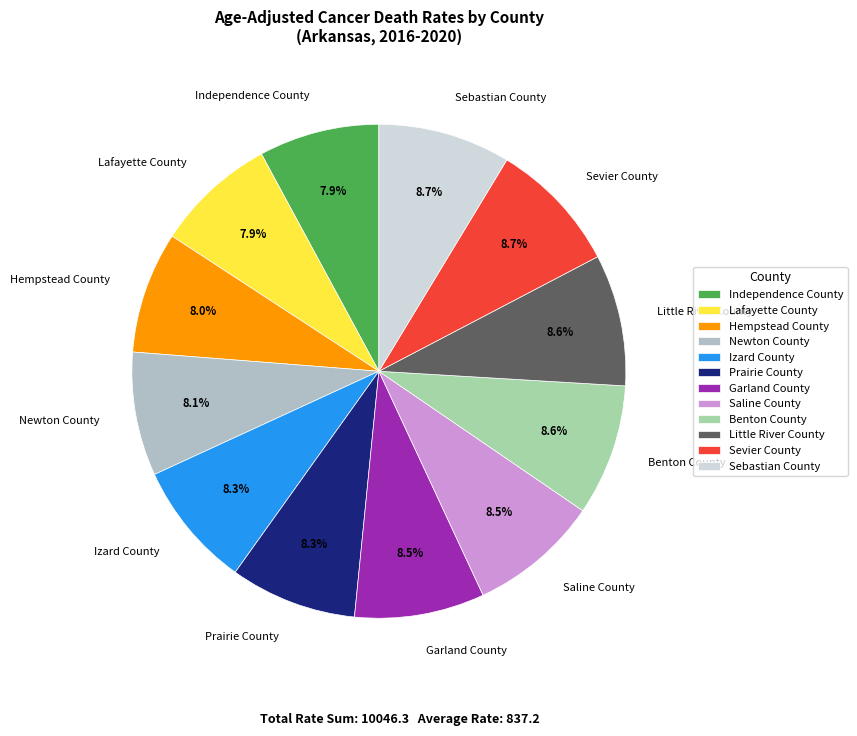

Is it true that Lafayette County is 1% of the pie?

False